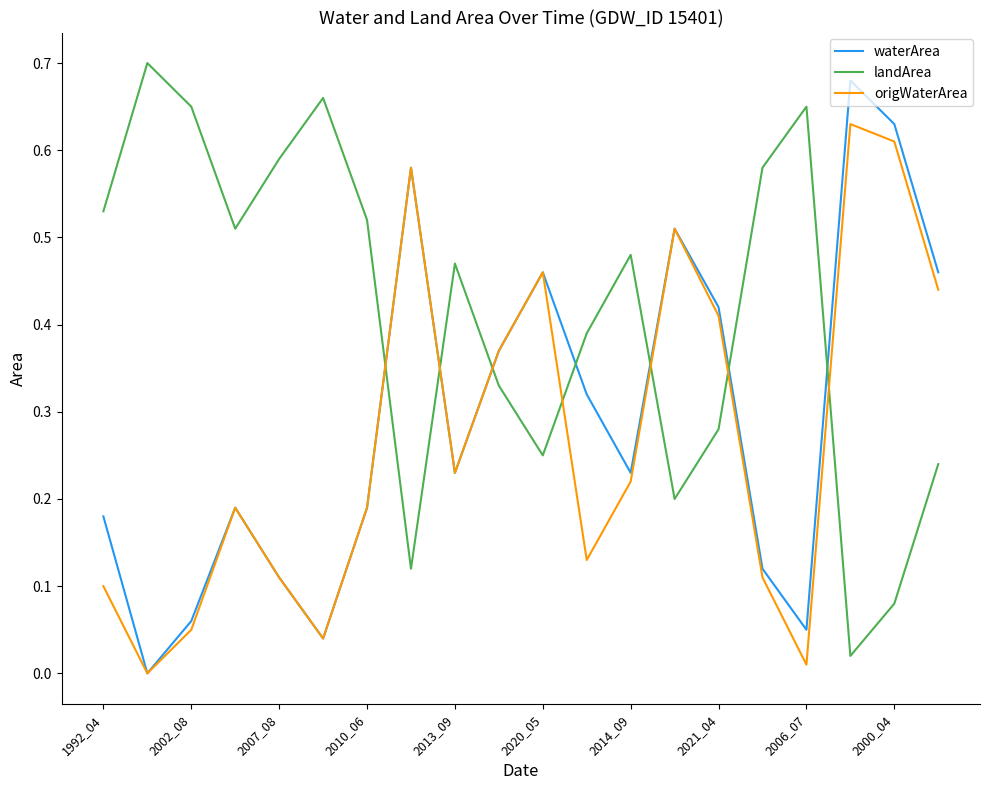

What are all the series names shown in the legend?

waterArea, landArea, origWaterArea